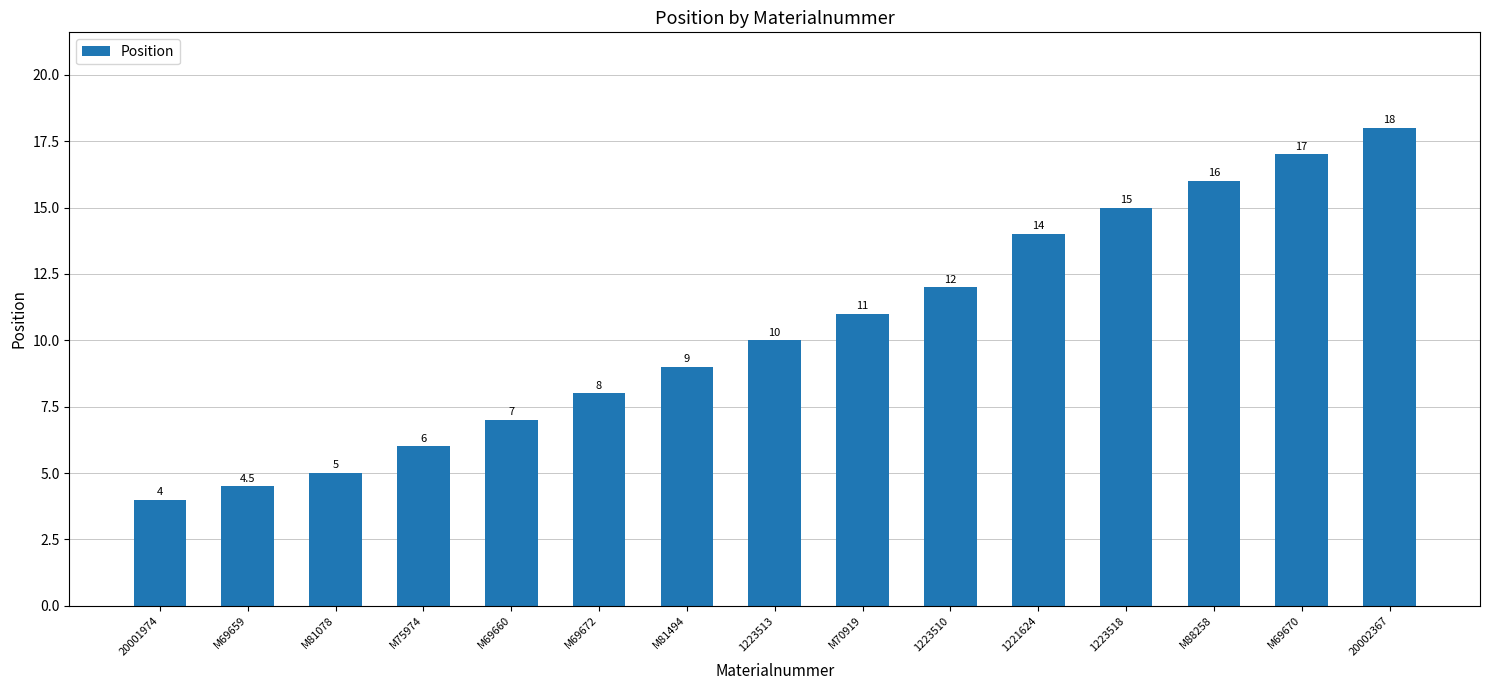

Does the chart contain any negative values?

No